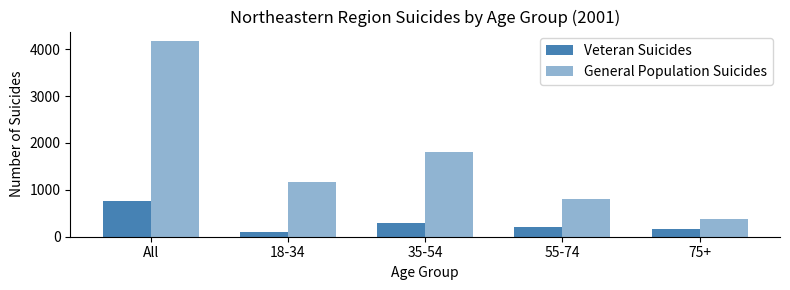

At which category does the chart reach its minimum across all series?

18-34